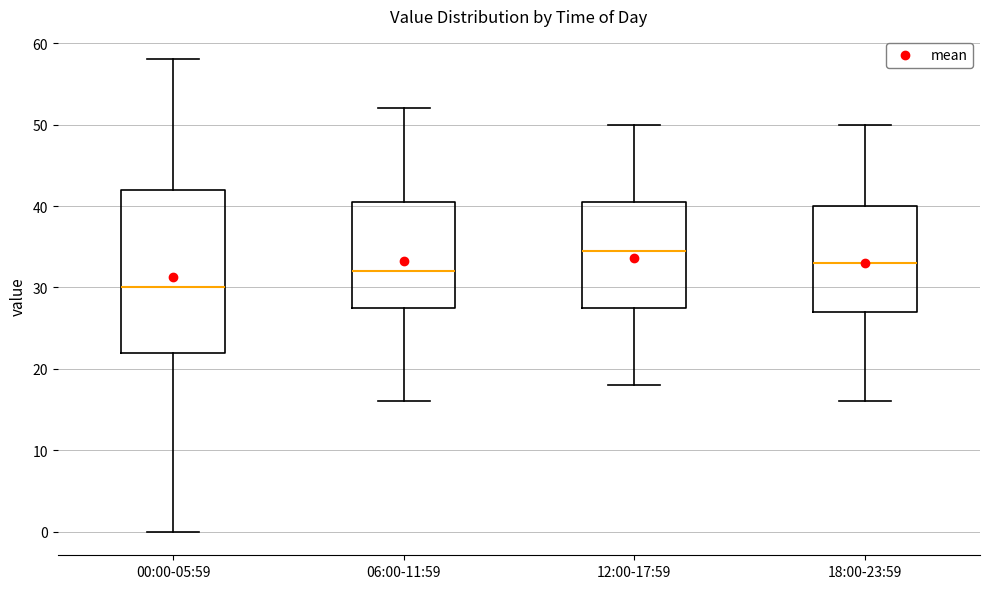

Where is the upper edge of the box for 00:00-05:59 on the y-axis? The values are not printed on the chart, so give them approximately, as read against the axis.

42